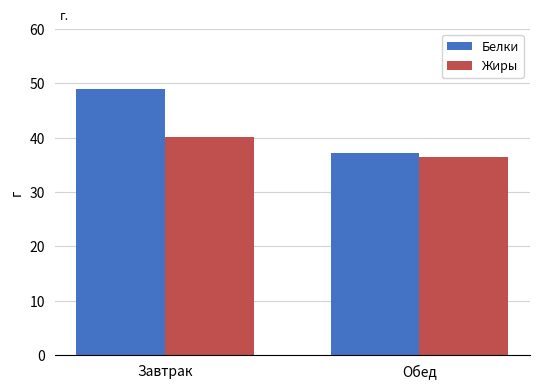

At which label does Жиры reach its peak?

Завтрак